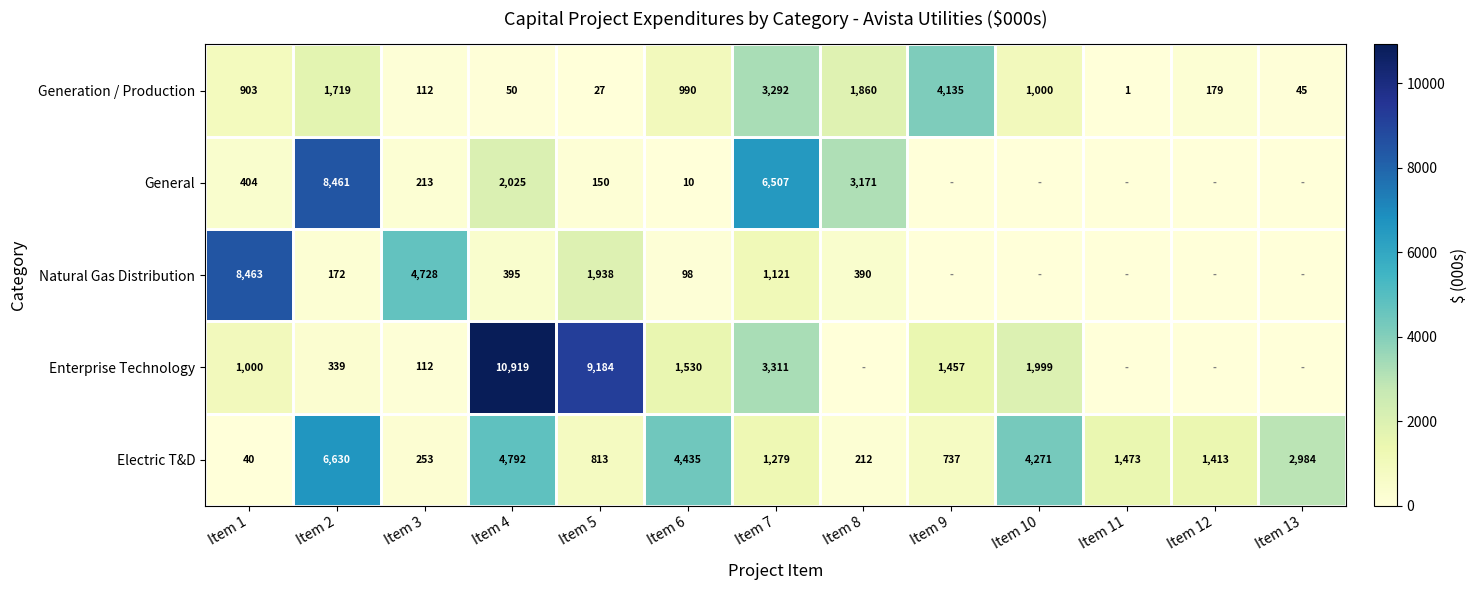

What is the sum of the Natural Gas Distribution values at Item 5 and Item 3?

6666